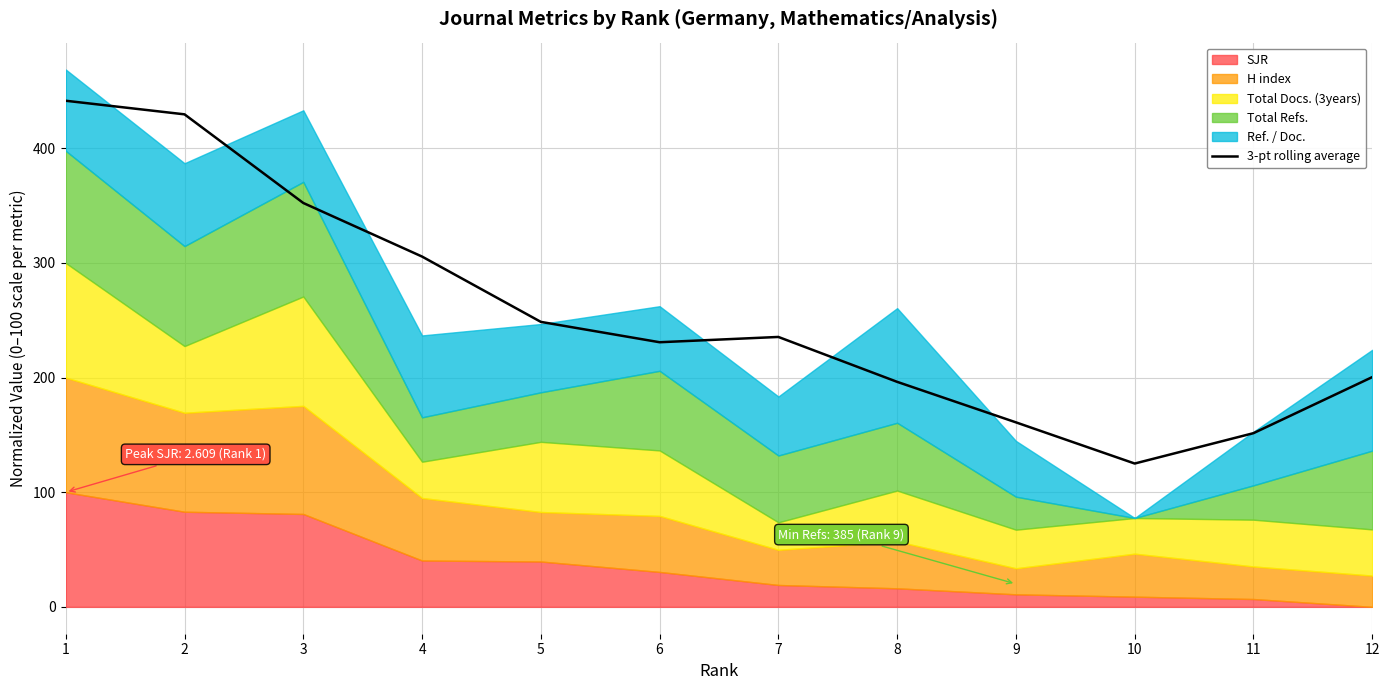

What is the sum of the values at 5 and 7?

484.1